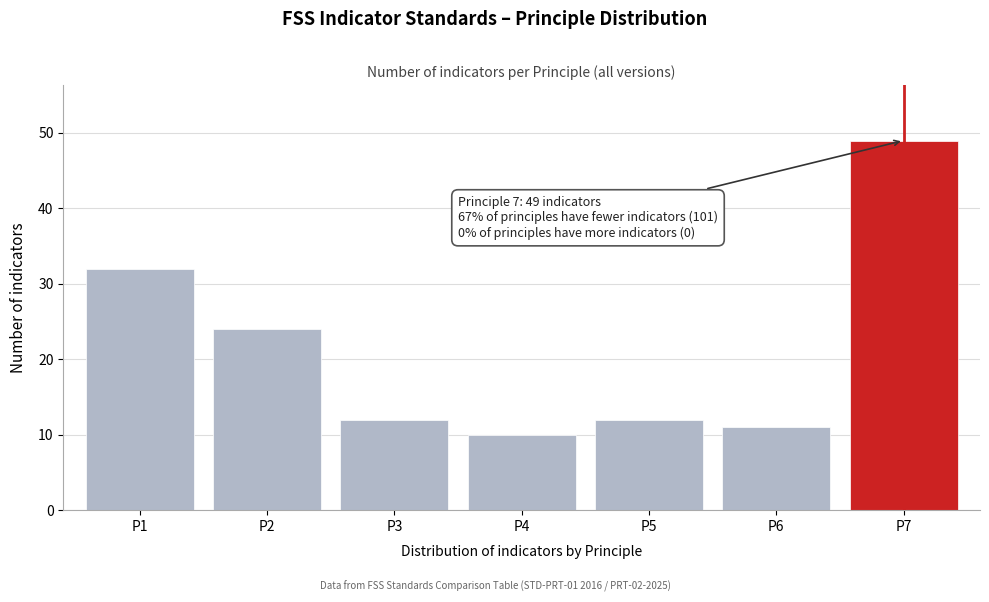

Reading left to right, list all the values displayed in this chart.

P1=32	P2=24	P3=12	P4=10	P5=12	P6=11	P7=49